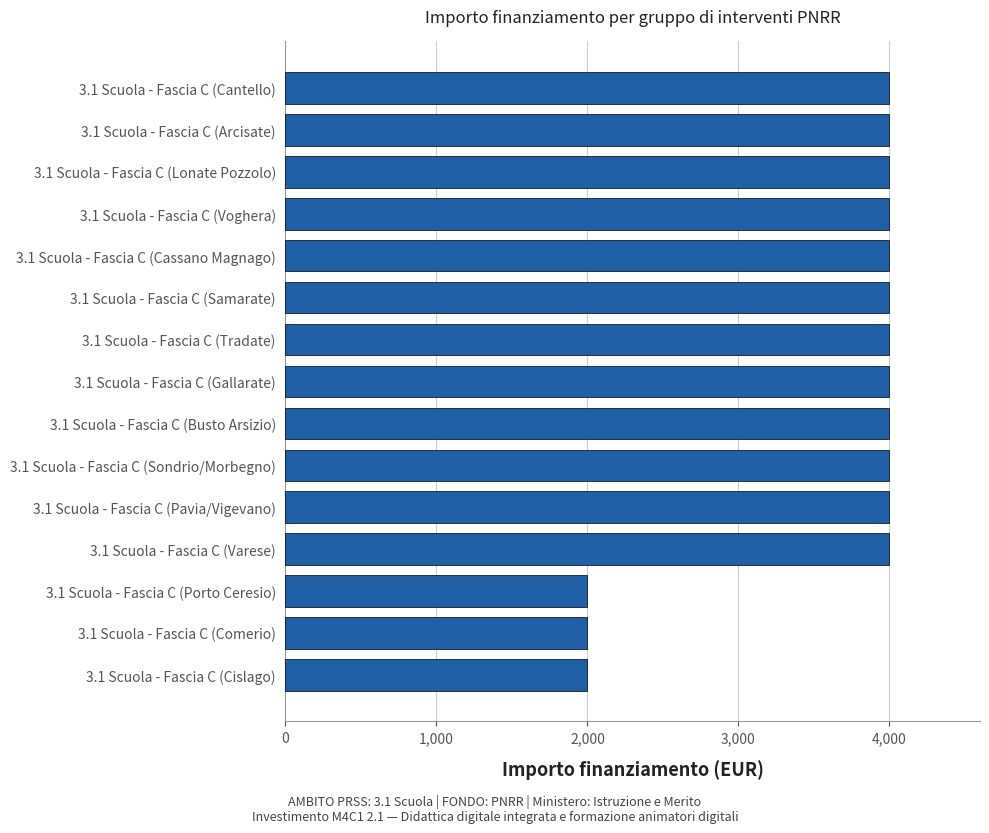

Reading bottom to top, list all the values displayed in this chart.

3.1 Scuola - Fascia C (Cislago)=2000	3.1 Scuola - Fascia C (Comerio)=2000	3.1 Scuola - Fascia C (Porto Ceresio)=2000	3.1 Scuola - Fascia C (Varese)=4000	3.1 Scuola - Fascia C (Pavia/Vigevano)=4000	3.1 Scuola - Fascia C (Sondrio/Morbegno)=4000	3.1 Scuola - Fascia C (Busto Arsizio)=4000	3.1 Scuola - Fascia C (Gallarate)=4000	3.1 Scuola - Fascia C (Tradate)=4000	3.1 Scuola - Fascia C (Samarate)=4000	3.1 Scuola - Fascia C (Cassano Magnago)=4000	3.1 Scuola - Fascia C (Voghera)=4000	3.1 Scuola - Fascia C (Lonate Pozzolo)=4000	3.1 Scuola - Fascia C (Arcisate)=4000	3.1 Scuola - Fascia C (Cantello)=4000